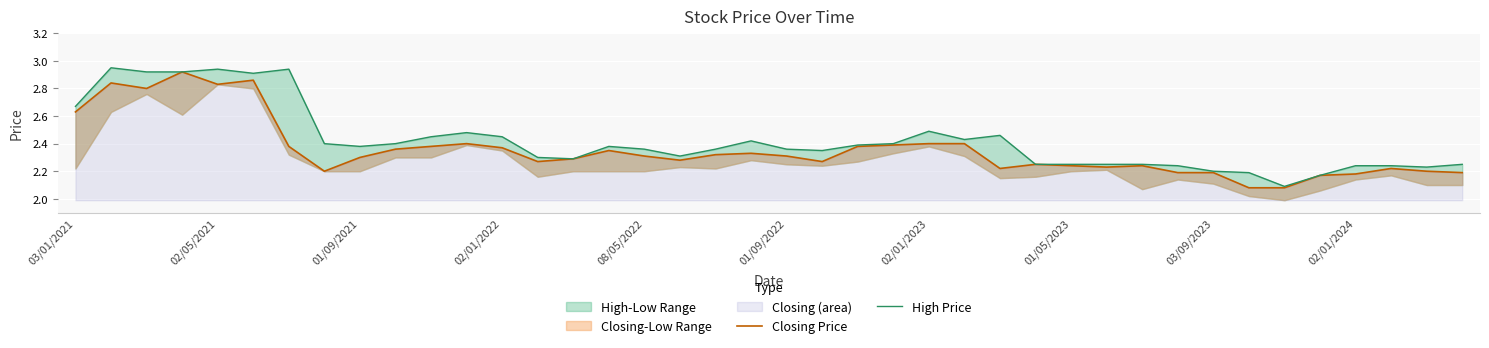

True or false: Closing Price and High Price intersect in this chart.

False